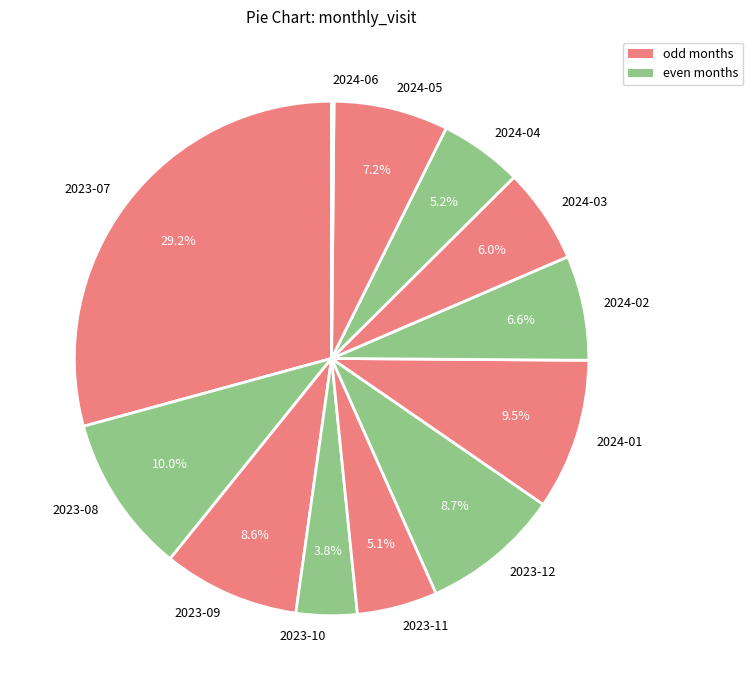

True or false: 2023-11 accounts for 1% of the total.

False